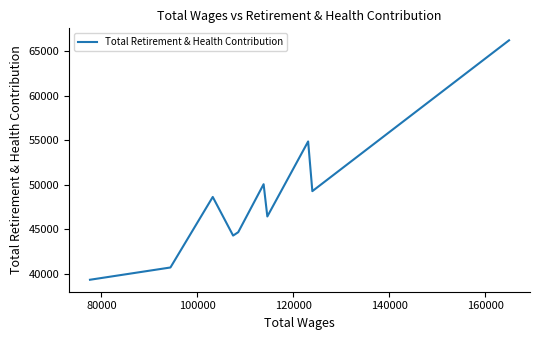

How many interior local valleys (lower than both neighbors) does the data have?

3